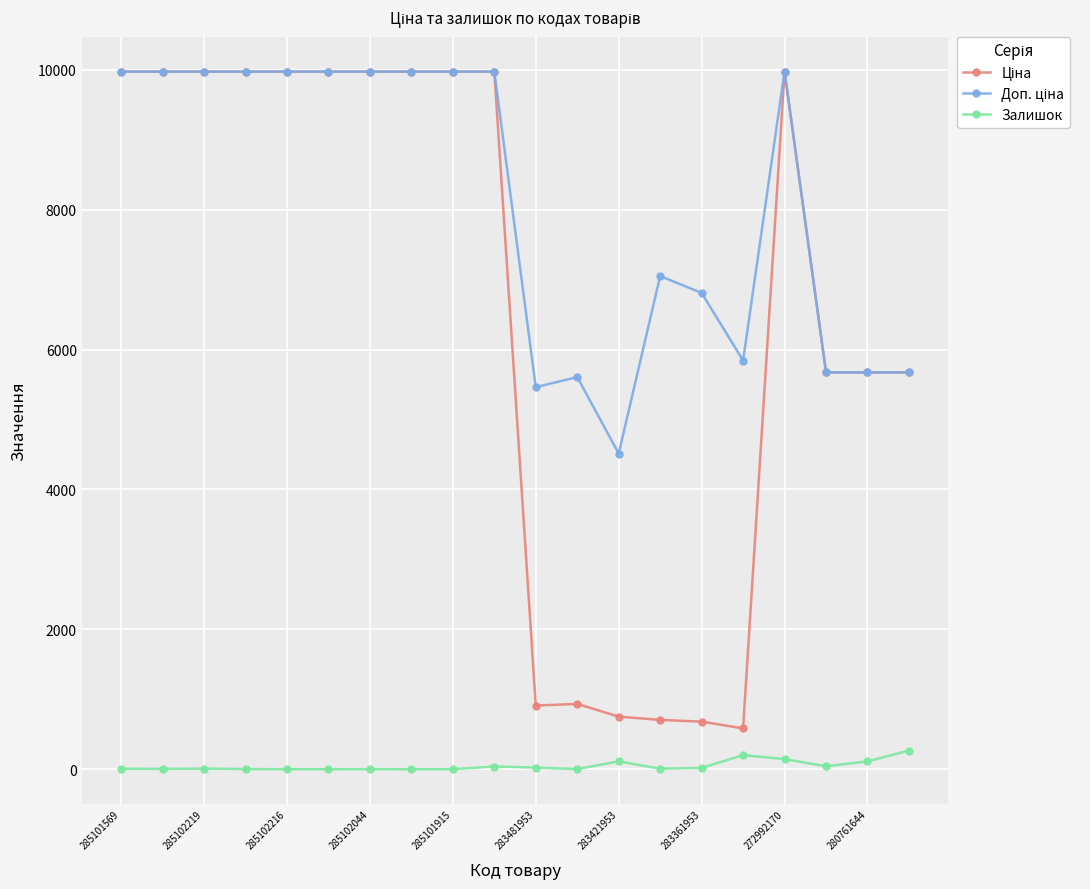

What is the maximum value shown in the chart?

9975.0